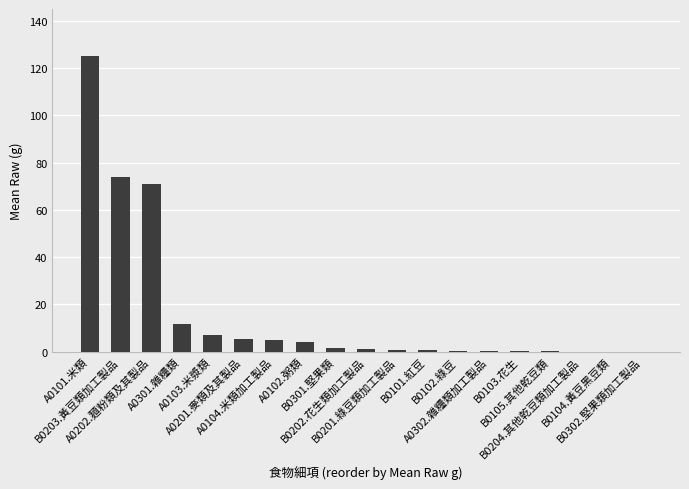

What is the approximate value at B0301.堅果類?

1.6